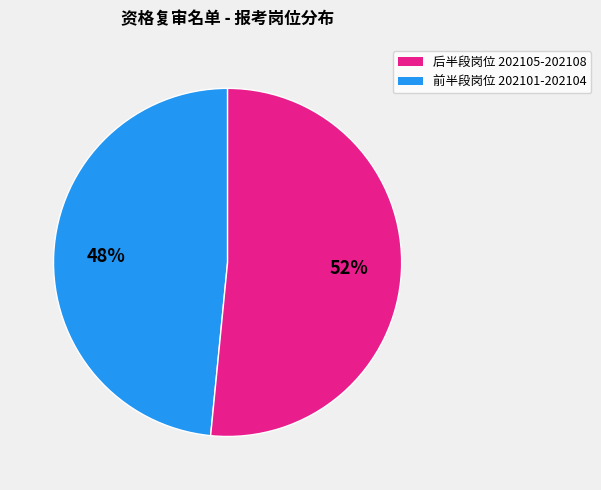

To the nearest percent, what is the average slice percentage?

50%